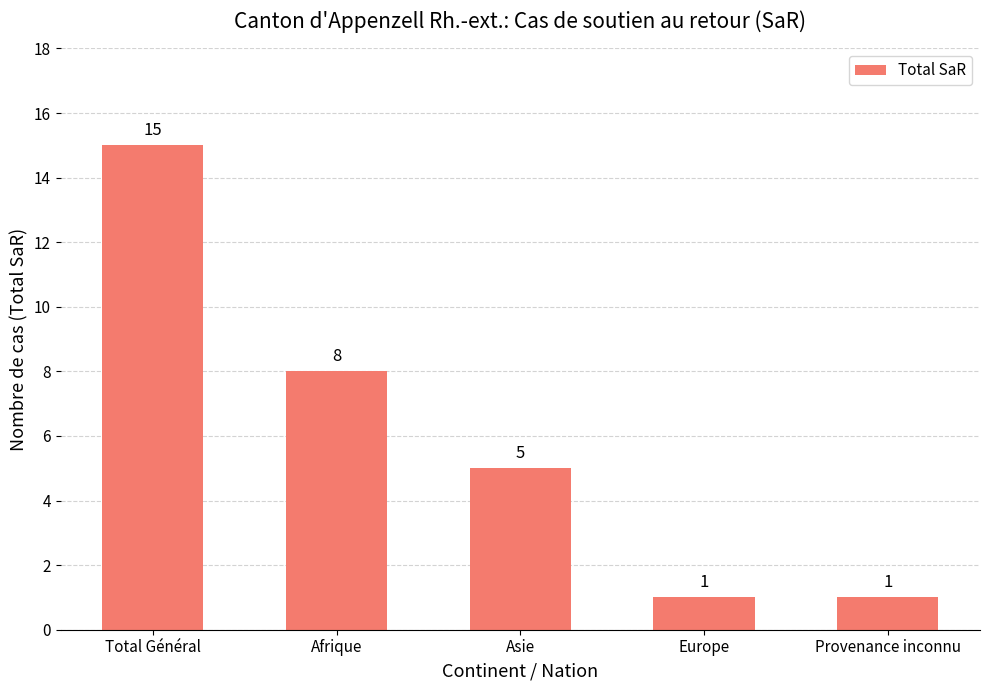

How many bars are there in total?

5